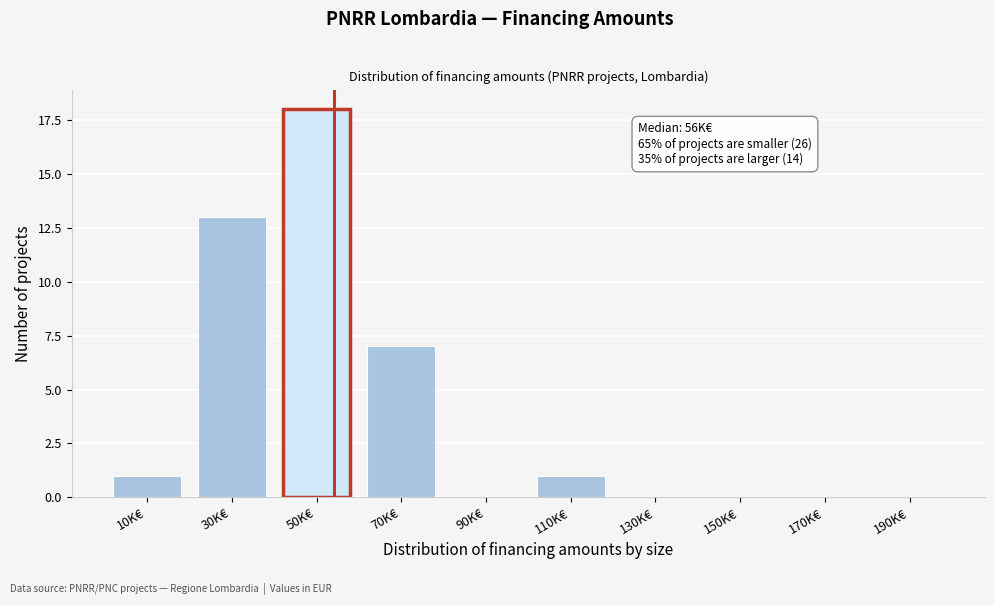

Reading left to right, extract all data points from this chart.

10K€=1	30K€=13	50K€=18	70K€=7	90K€=0	110K€=1	130K€=0	150K€=0	170K€=0	190K€=0